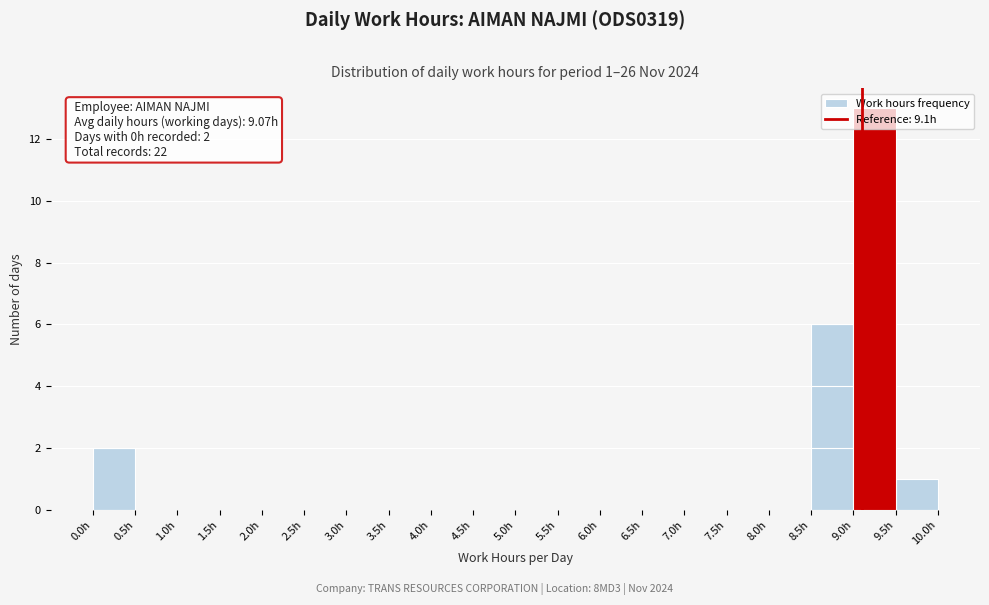

Over which range of the x-axis is the bar tallest?

9.0 to 9.5